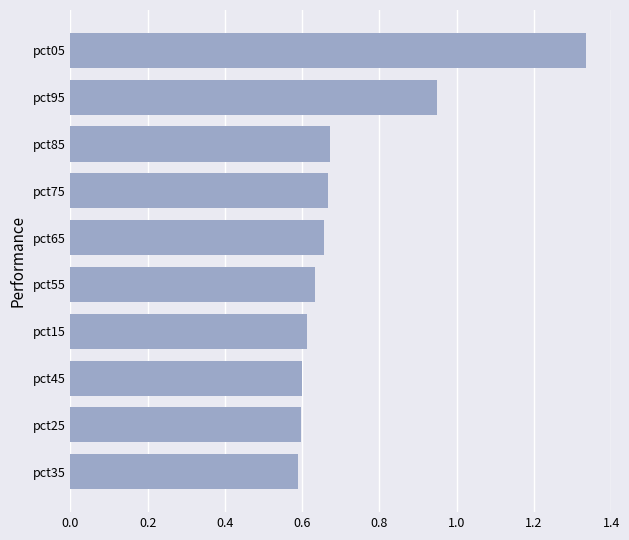

At which category does the chart reach its peak across all series?

pct05